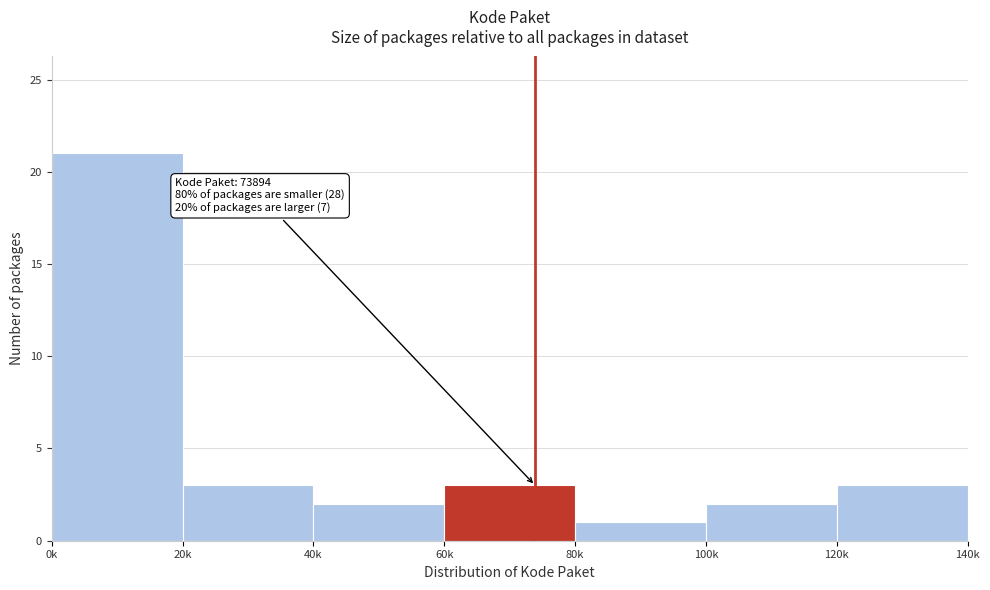

Reading right to left, transcribe all the data shown in this chart.

3	2	1	3	2	3	21